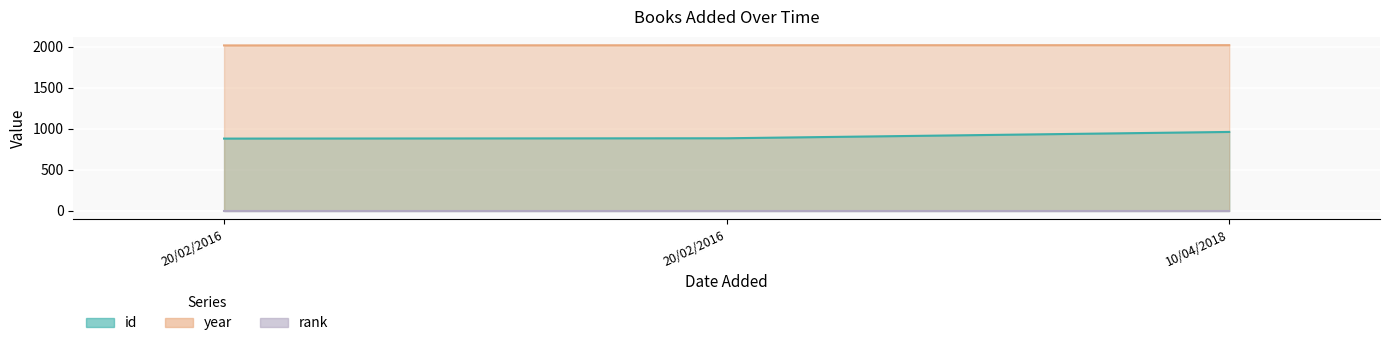

What is the sum of all id values?

2725